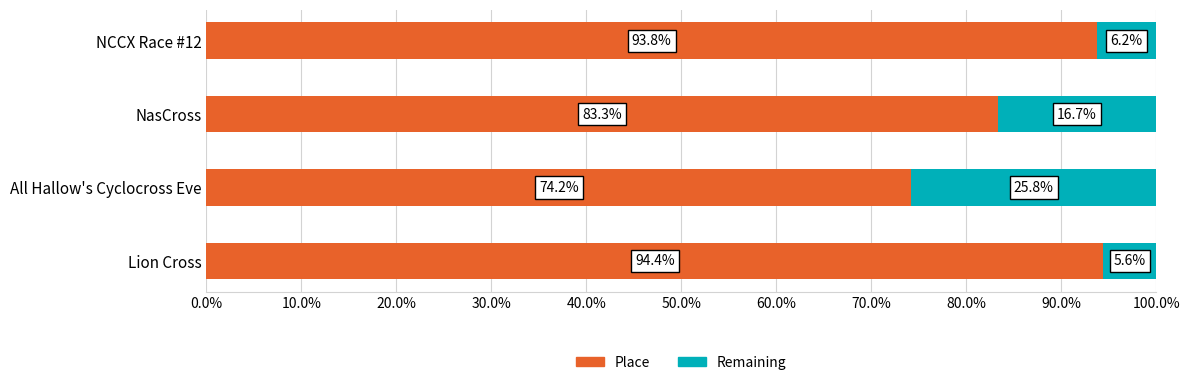

What is the difference between the maximum and minimum values in the Place series?

0.2